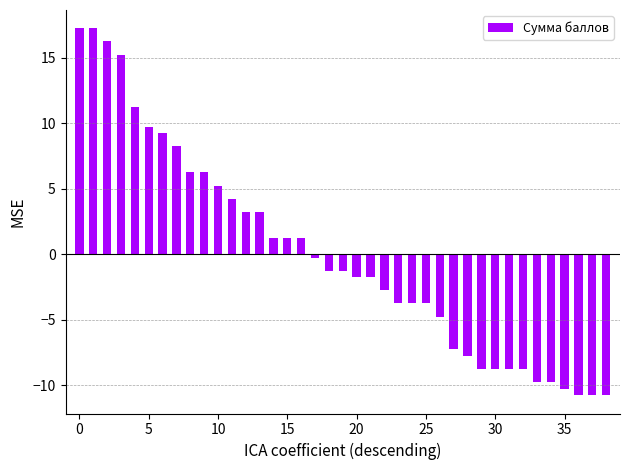

Count the number of values greater than -1.

18